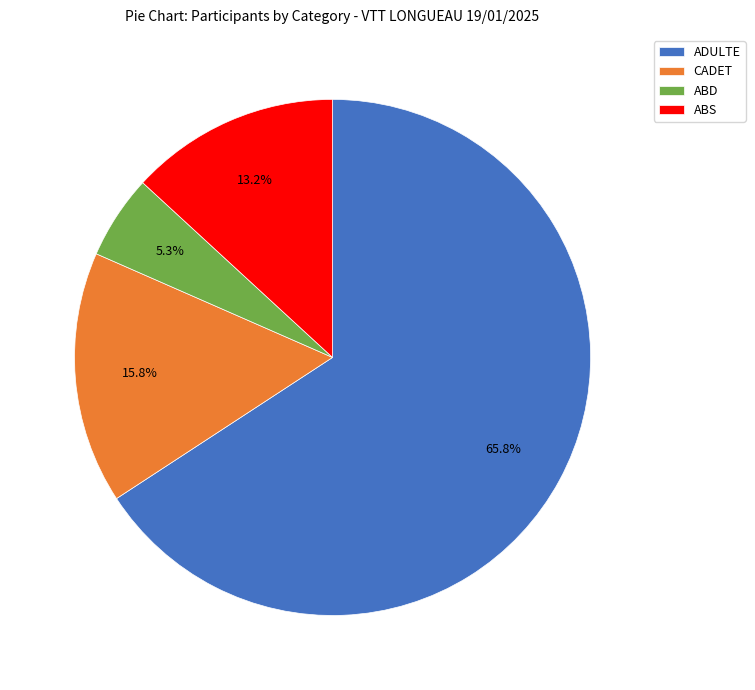

To the nearest percent, what is the combined percentage of CADET and ABS?

29%